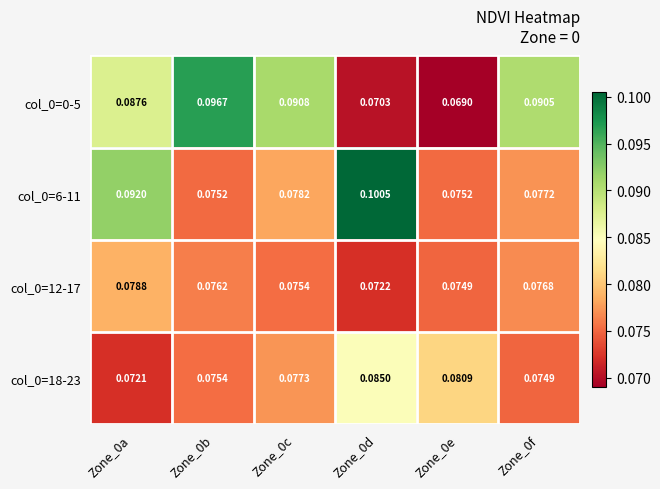

At which category does the chart reach its peak across all series?

Zone_0d